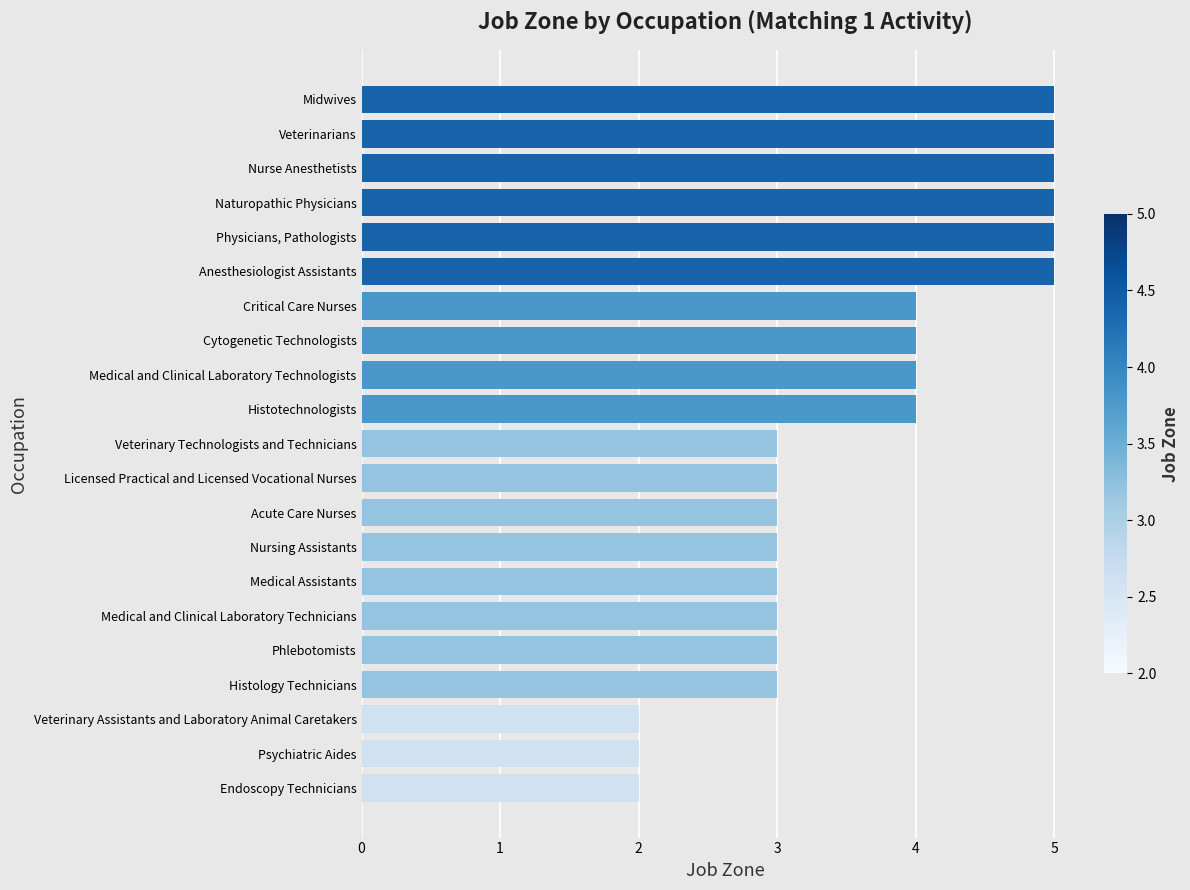

What is the average value?

4